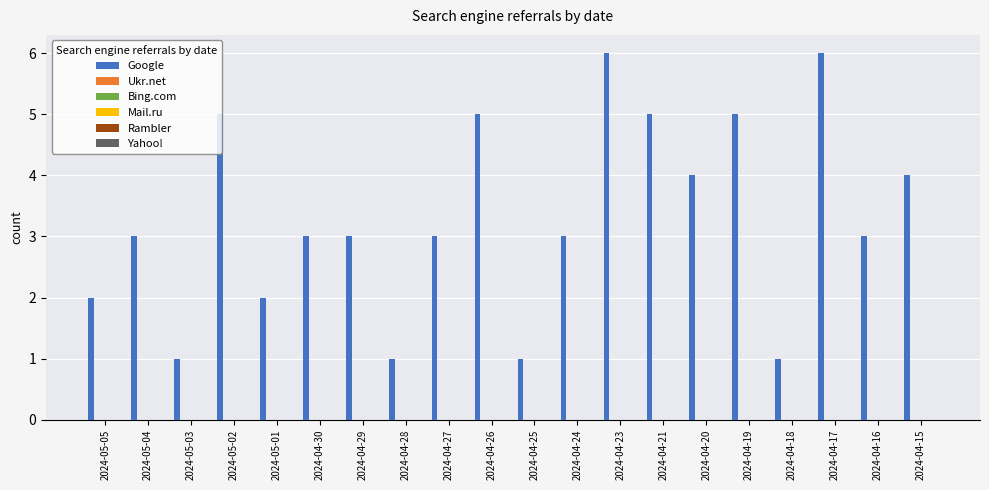

What is the maximum value shown in the chart?

6